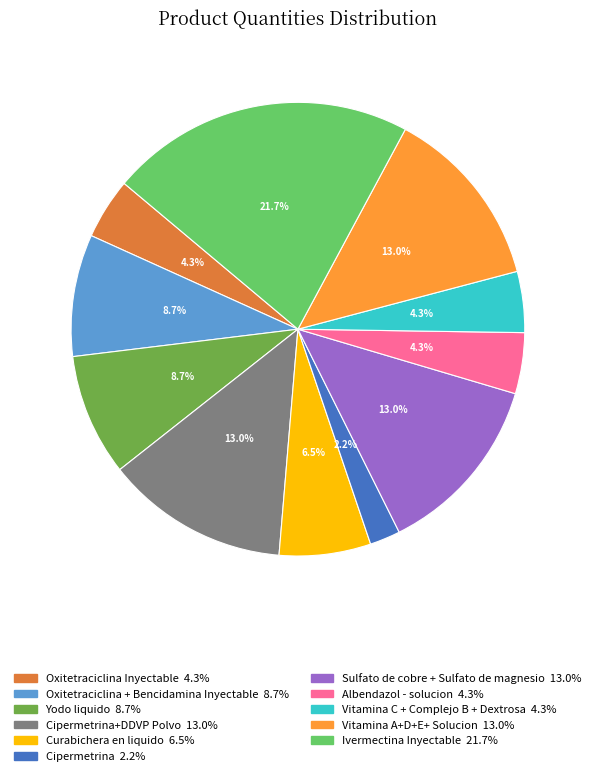

How many slices are in this pie chart?

11